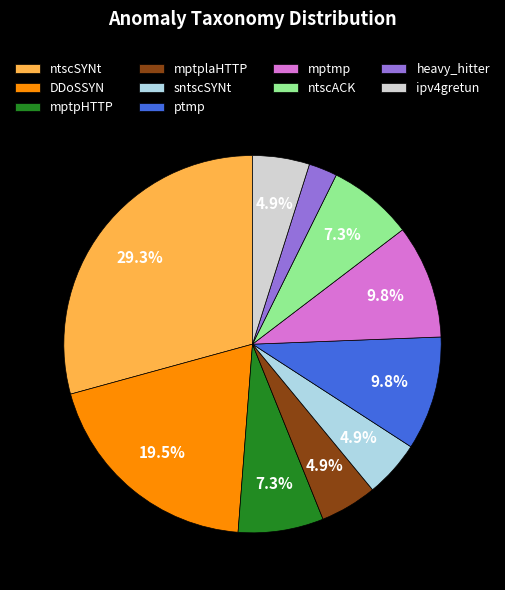

The mptmp slice represents 10% of the pie. True or false?

True